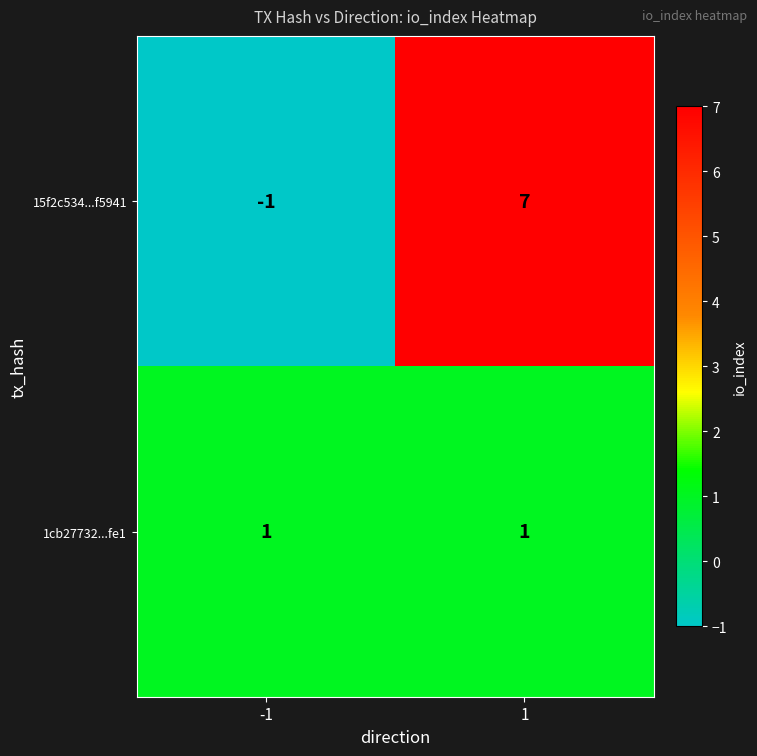

List the series in order of their overall mean, lowest first.

1cb27732...fe1, 15f2c534...f5941